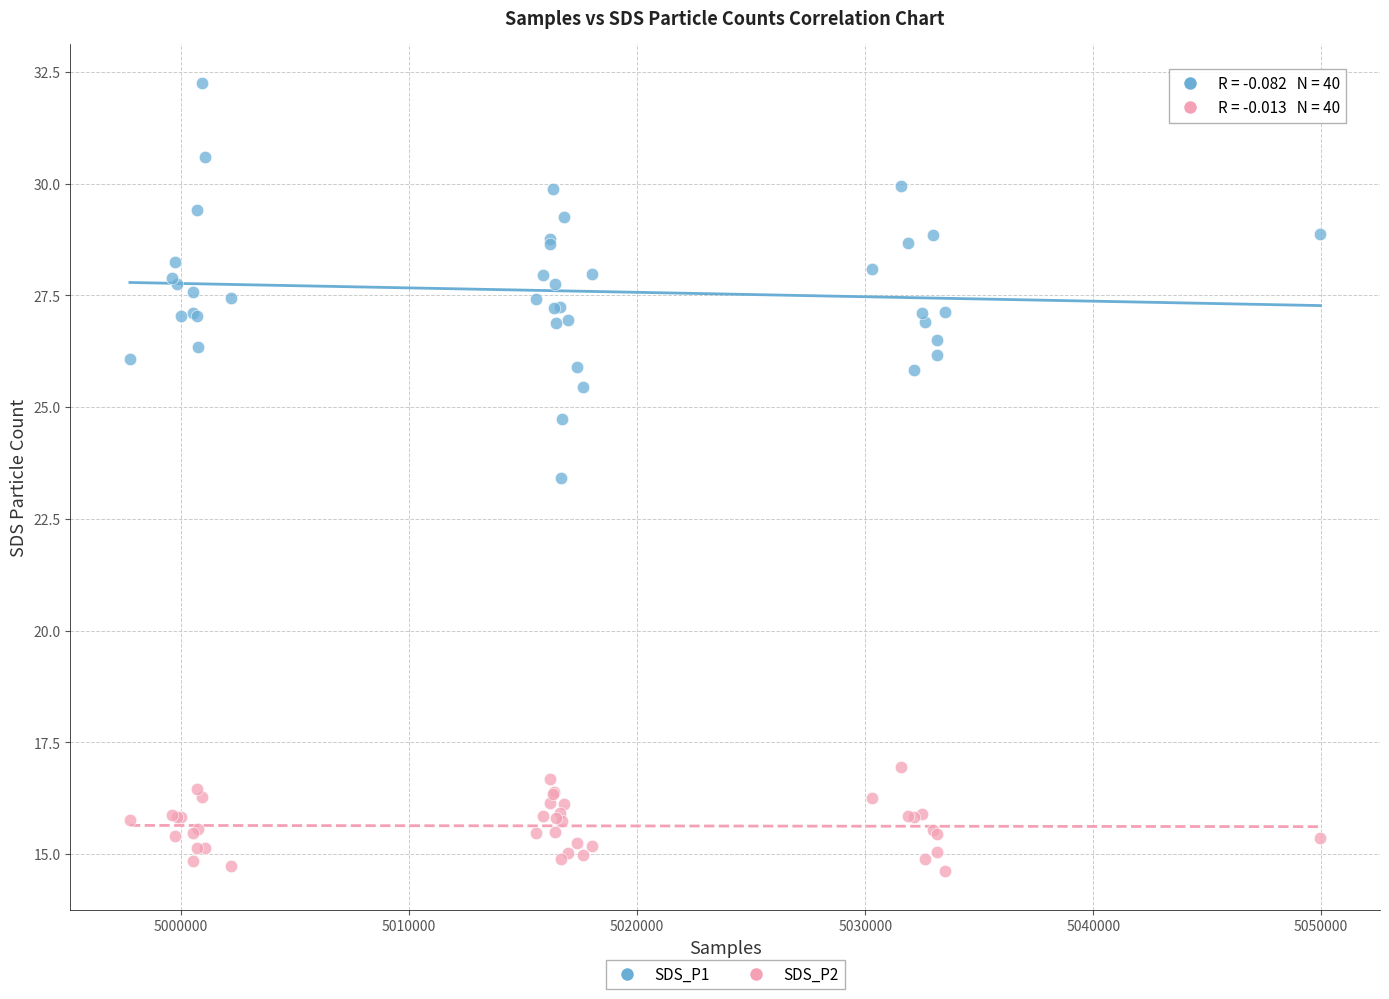

Which series reaches the minimum Y coordinate?

SDS_P2